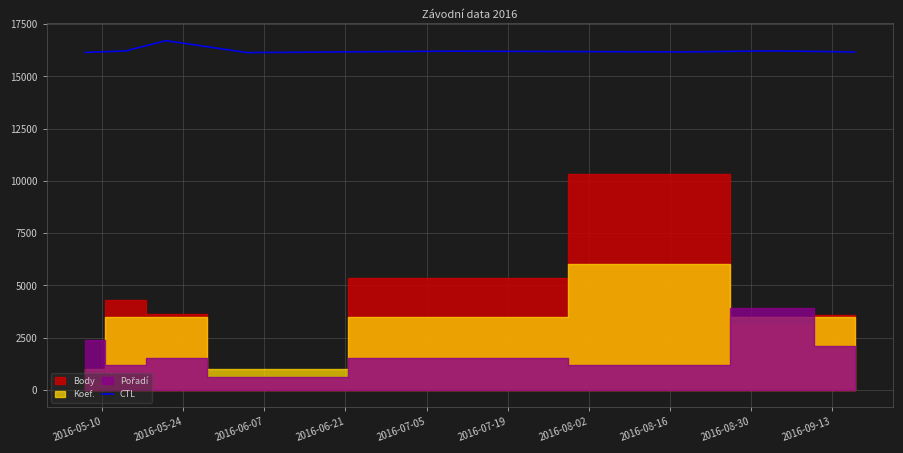

What is the sum of all values?

129927.1